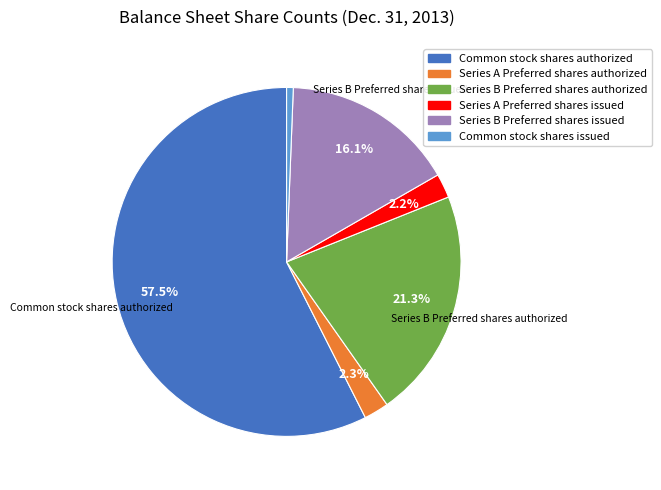

To the nearest percent, what is the difference between the largest and smallest slice percentages?

57%